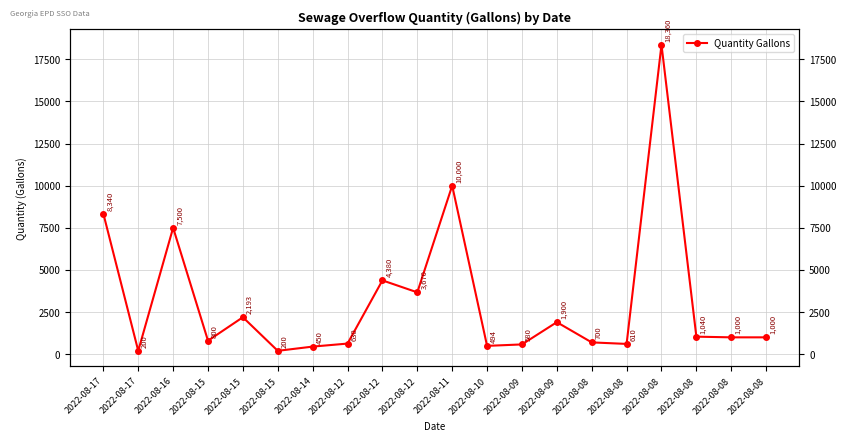

List the labels in order of value, largest first.

2022-08-08, 2022-08-11, 2022-08-17, 2022-08-16, 2022-08-12, 2022-08-12, 2022-08-15, 2022-08-09, 2022-08-08, 2022-08-08, 2022-08-08, 2022-08-15, 2022-08-08, 2022-08-12, 2022-08-08, 2022-08-09, 2022-08-10, 2022-08-14, 2022-08-17, 2022-08-15